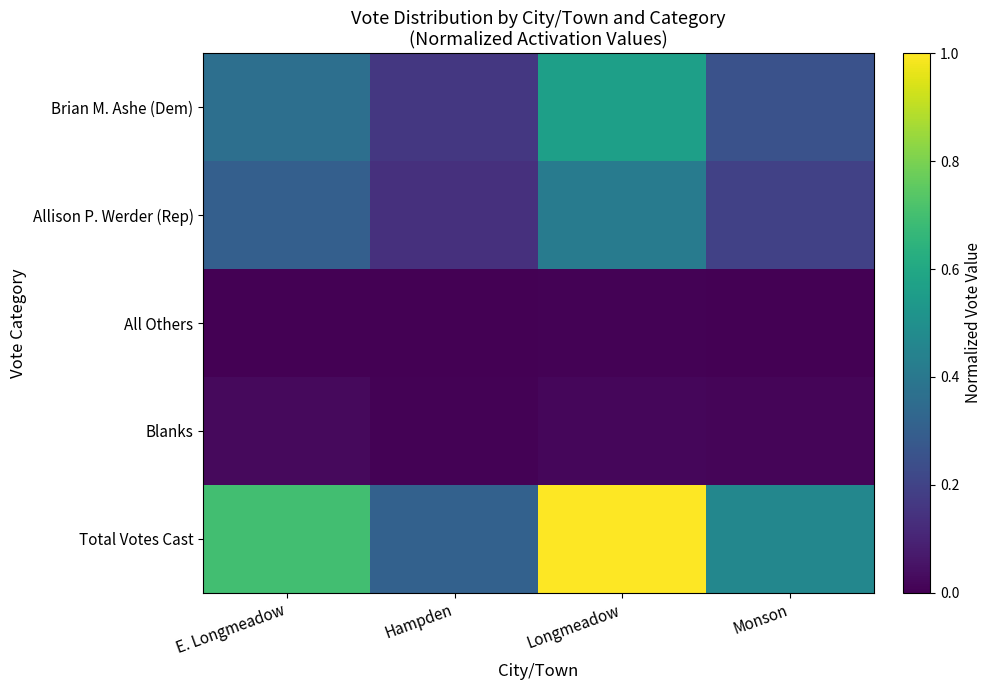

Is it true that Brian M. Ashe (Dem) equals 0.6 at Longmeadow?

True